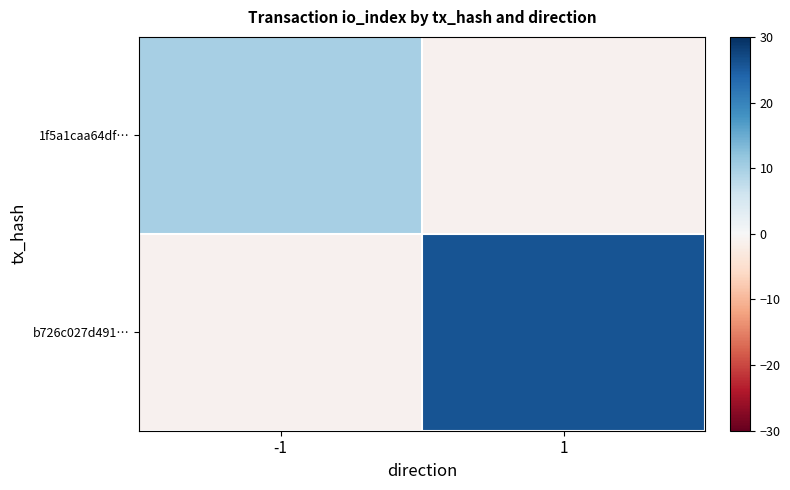

The 1f5a1caa64df… series shows 14.7 at -1. True or false?

False